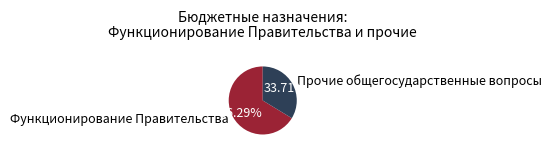

To the nearest percent, what is the difference between the largest and smallest slice percentages?

33%